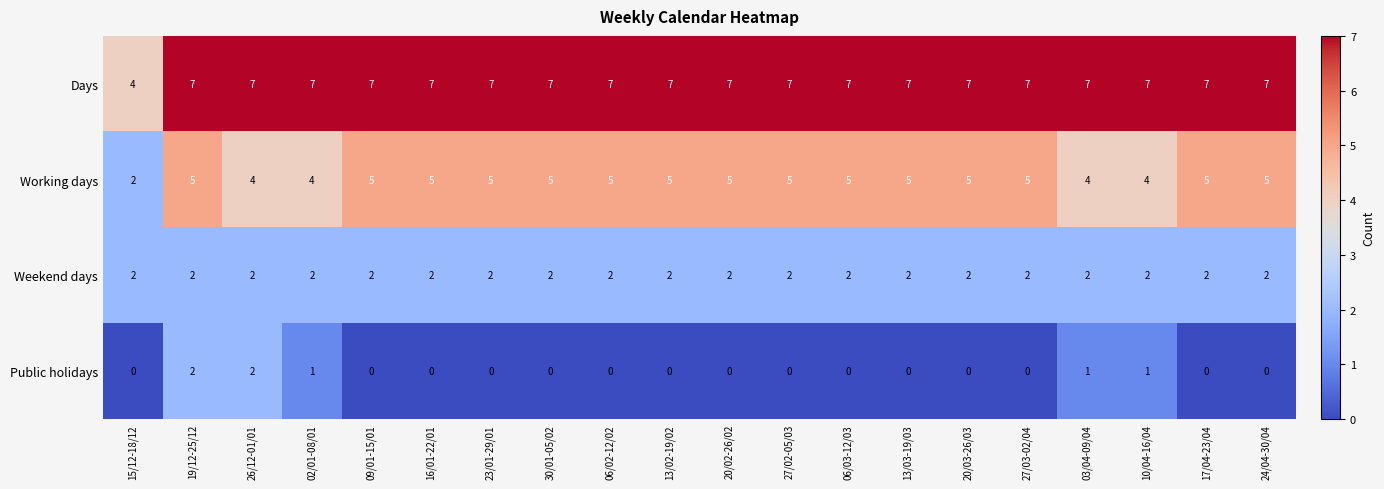

Rank the series at 20/03-26/03 from highest to lowest value.

Days, Working days, Weekend days, Public holidays